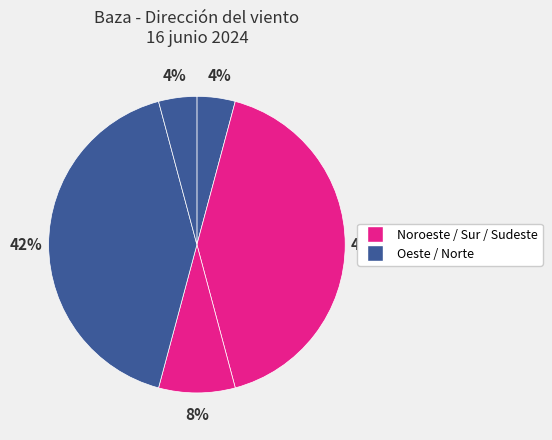

Which category has the biggest portion of the pie?

Oeste